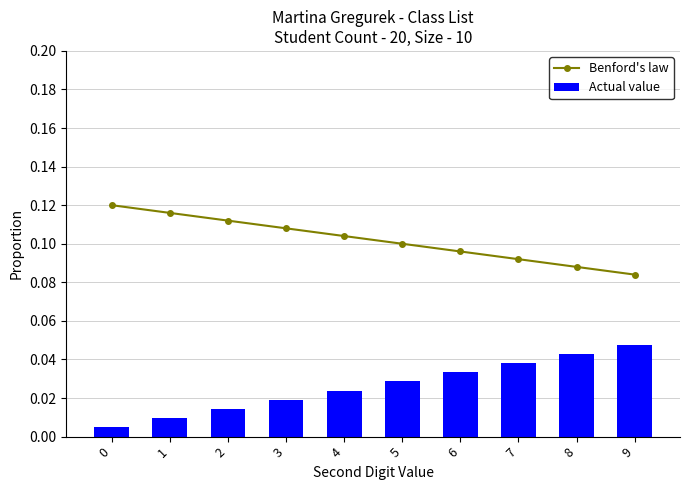

Reading right to left, what are all the values shown in this chart?

Benford's law: 9=0.1	8=0.1	7=0.1	6=0.1	5=0.1	4=0.1	3=0.1	2=0.1	1=0.1	0=0.1
Actual value: 9=0.0	8=0.0	7=0.0	6=0.0	5=0.0	4=0.0	3=0.0	2=0.0	1=0.0	0=0.0